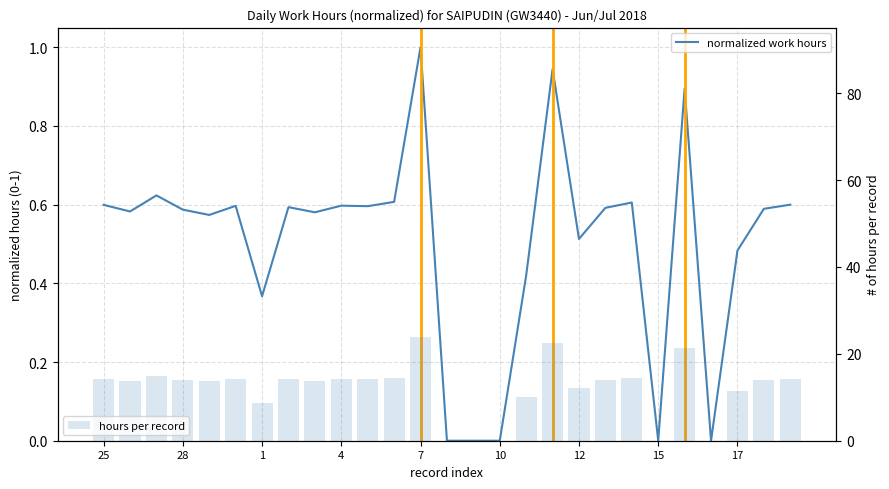

How many values in hours per record are above zero?

22